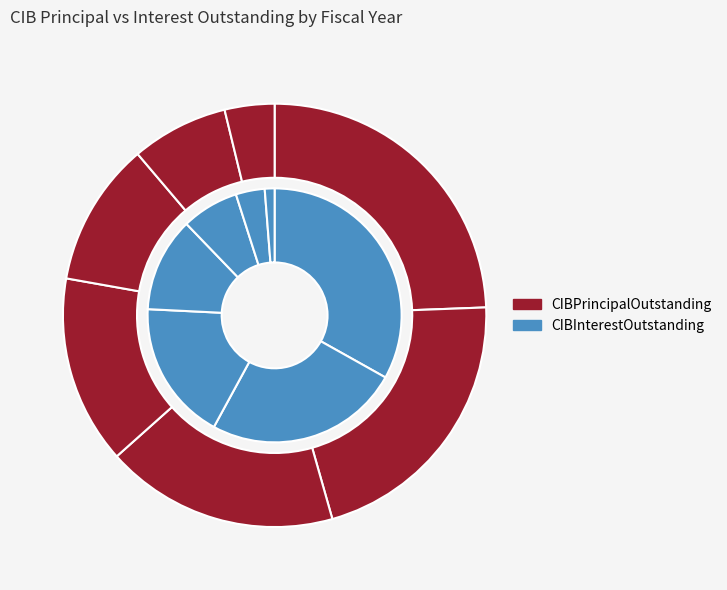

Combined, do 2018 and 2021 account for over 50%?

No